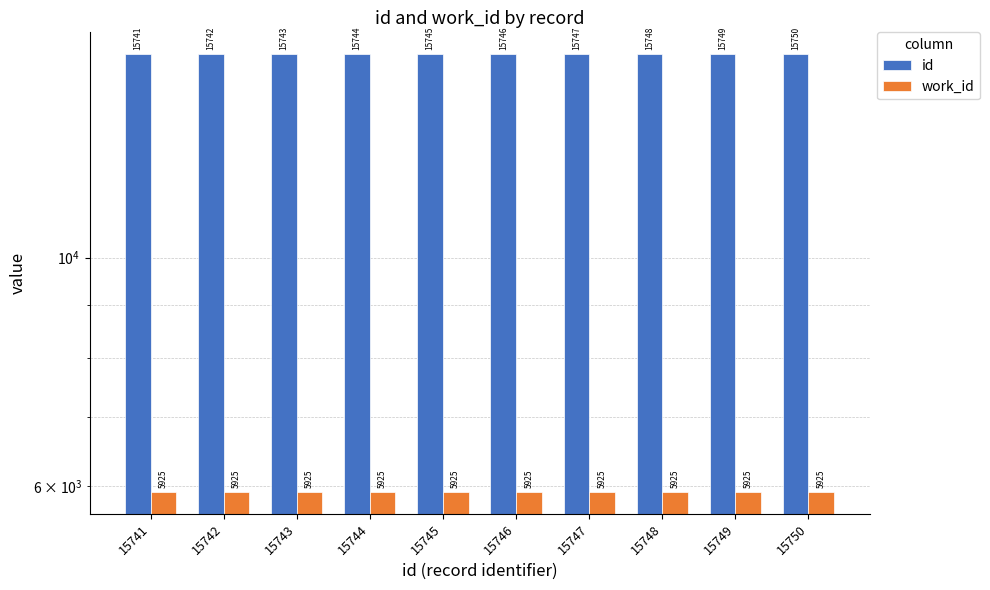

At which category does the chart reach its minimum across all series?

15741